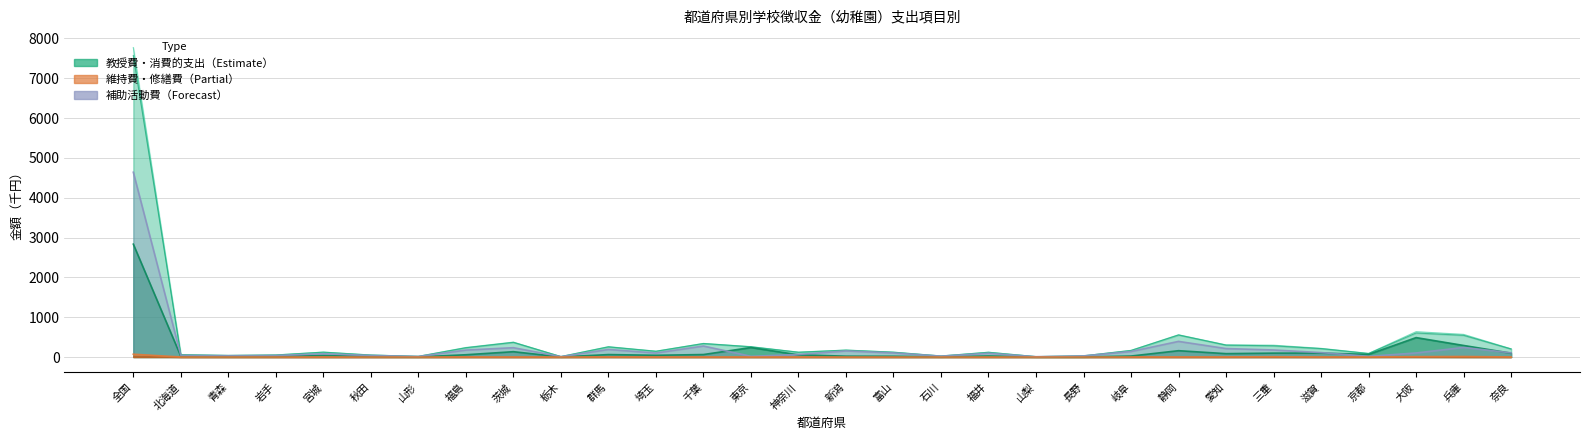

At which category is the sum across all series the highest?

全国